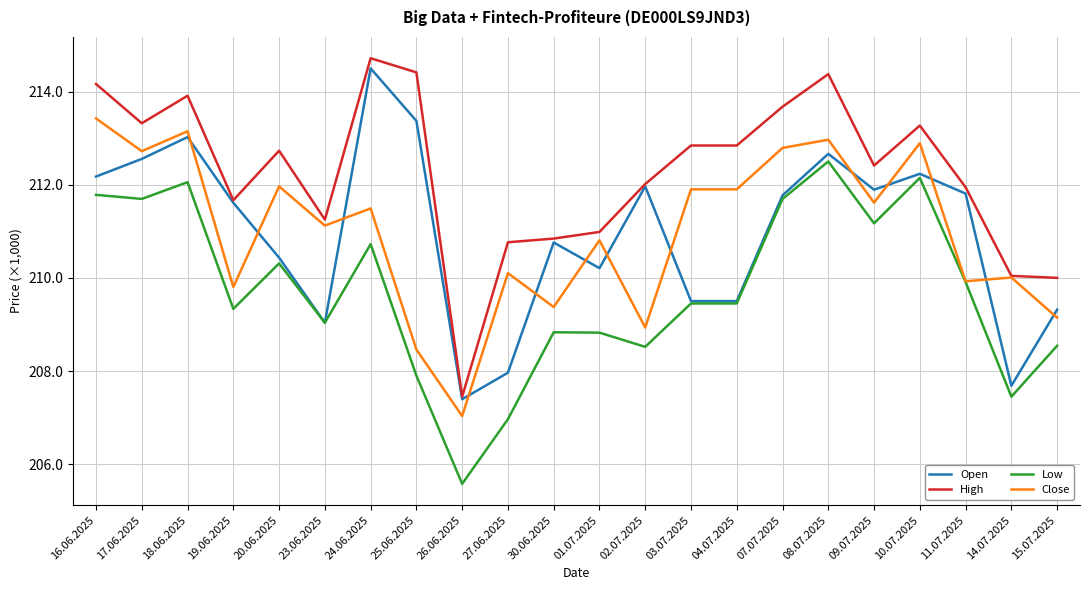

What is the spread (max minus min) of values at 18.06.2025?

1858